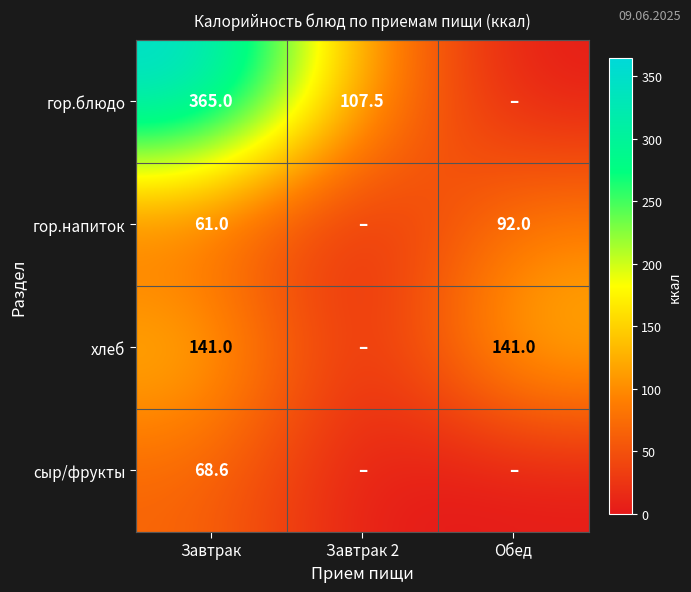

What is the difference between the гор.напиток values at Обед and Завтрак?

31.0